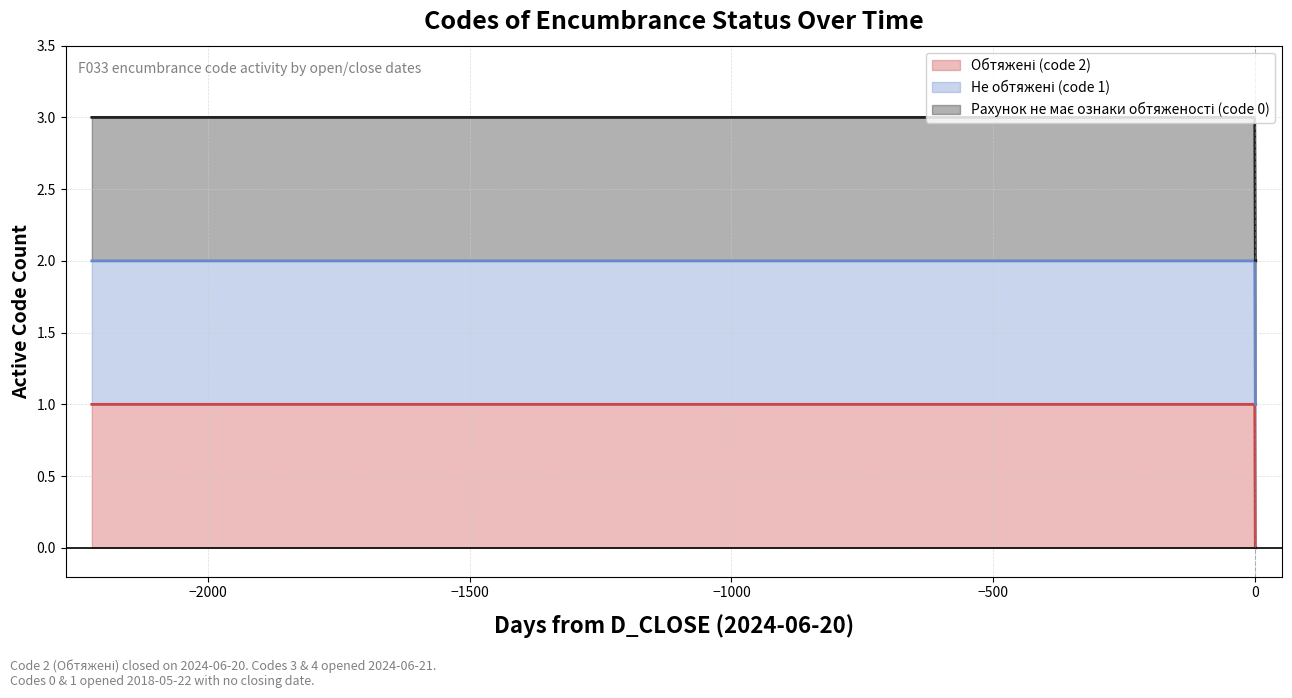

True or false: Рахунок не має ознаки обтяженості and Не обтяжені cross at least once.

False